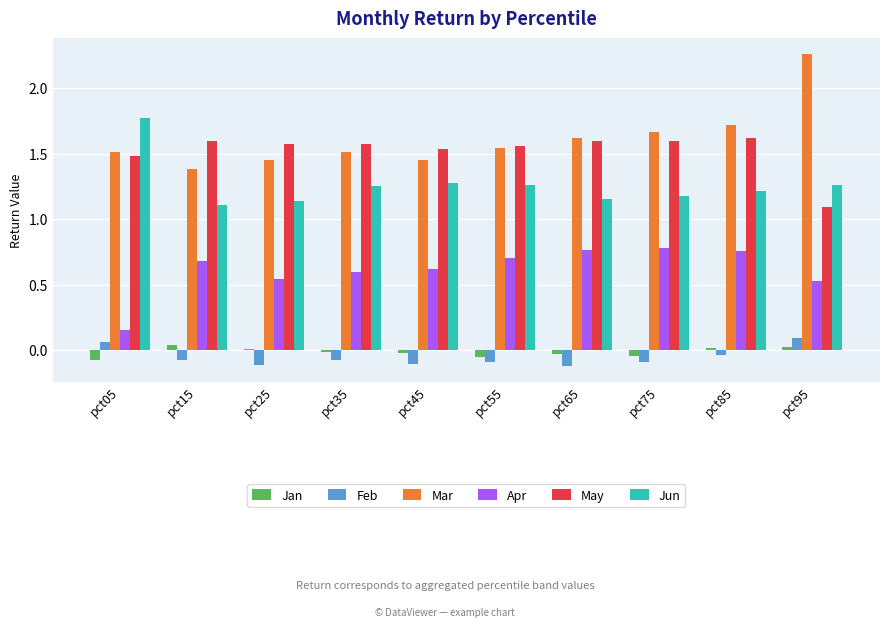

How many May values are between 1 and 2?

10